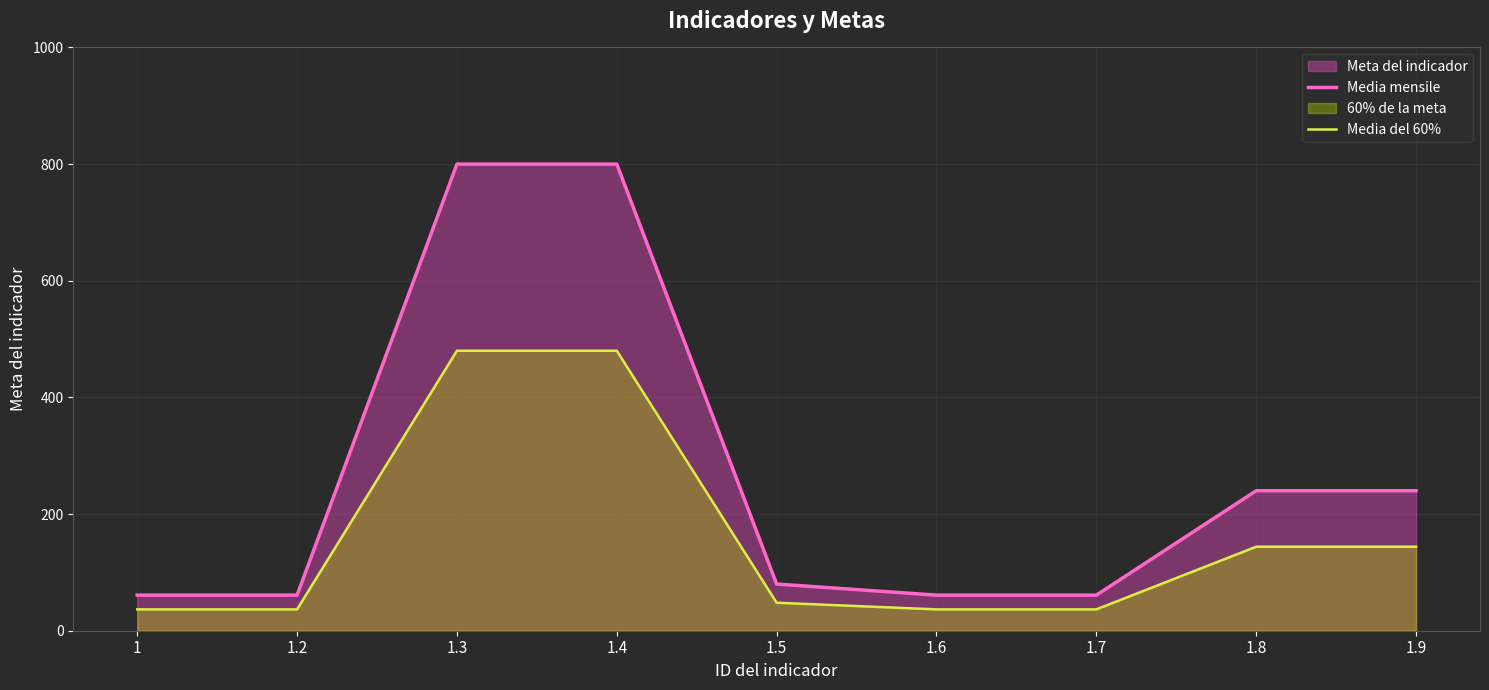

The value of Media del 60% at 1.6 is 20.5. True or false?

False